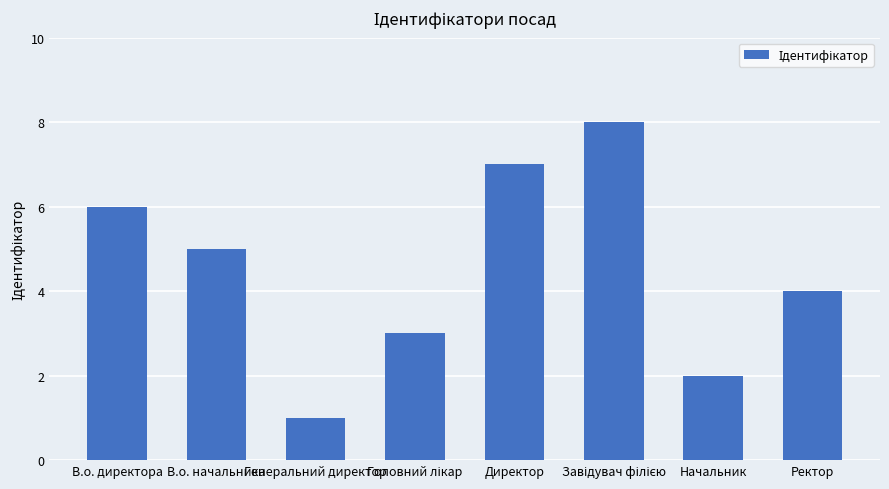

Count the number of data series in this chart.

1